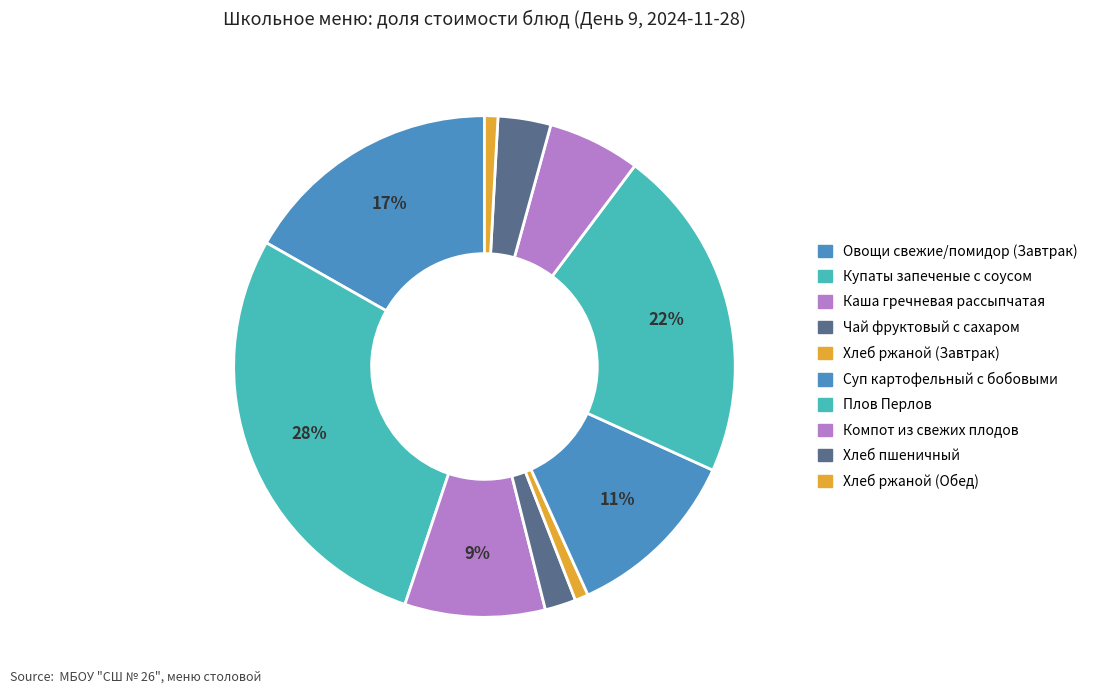

How many slices are in this pie chart?

10